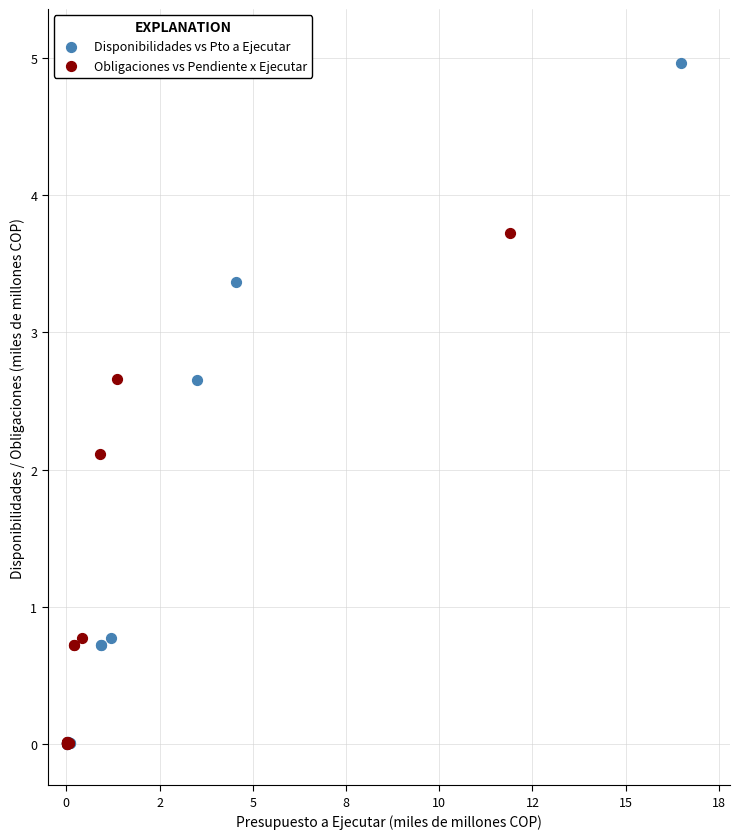

Which series has the widest spread of Y values?

Disponibilidades vs Pto a Ejecutar